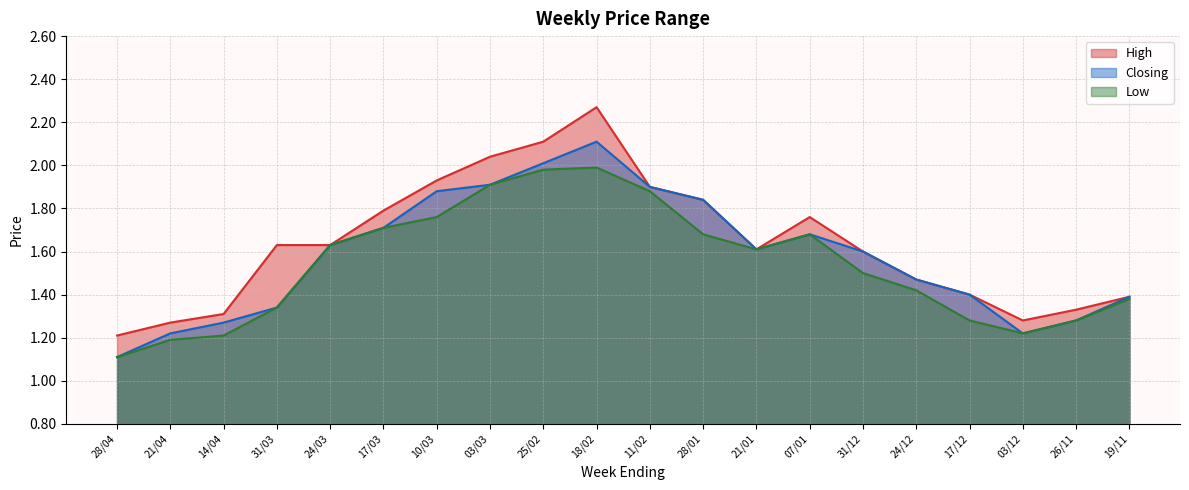

Rank the series by their average value, from highest to lowest.

High, Closing, Low